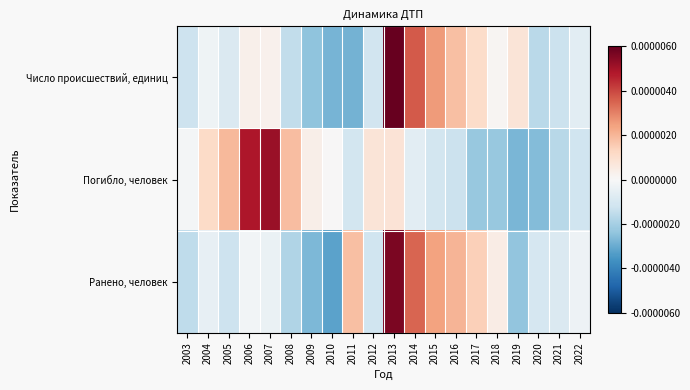

Count the number of data series in this chart.

3